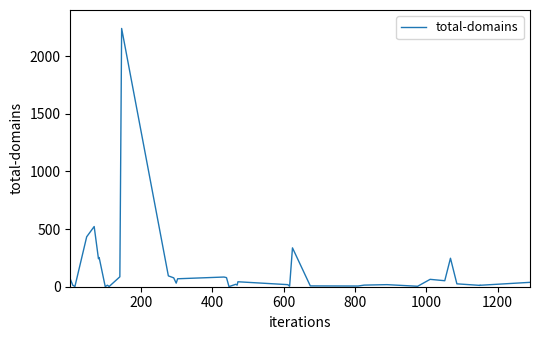

What is the maximum value shown in the chart?

2240